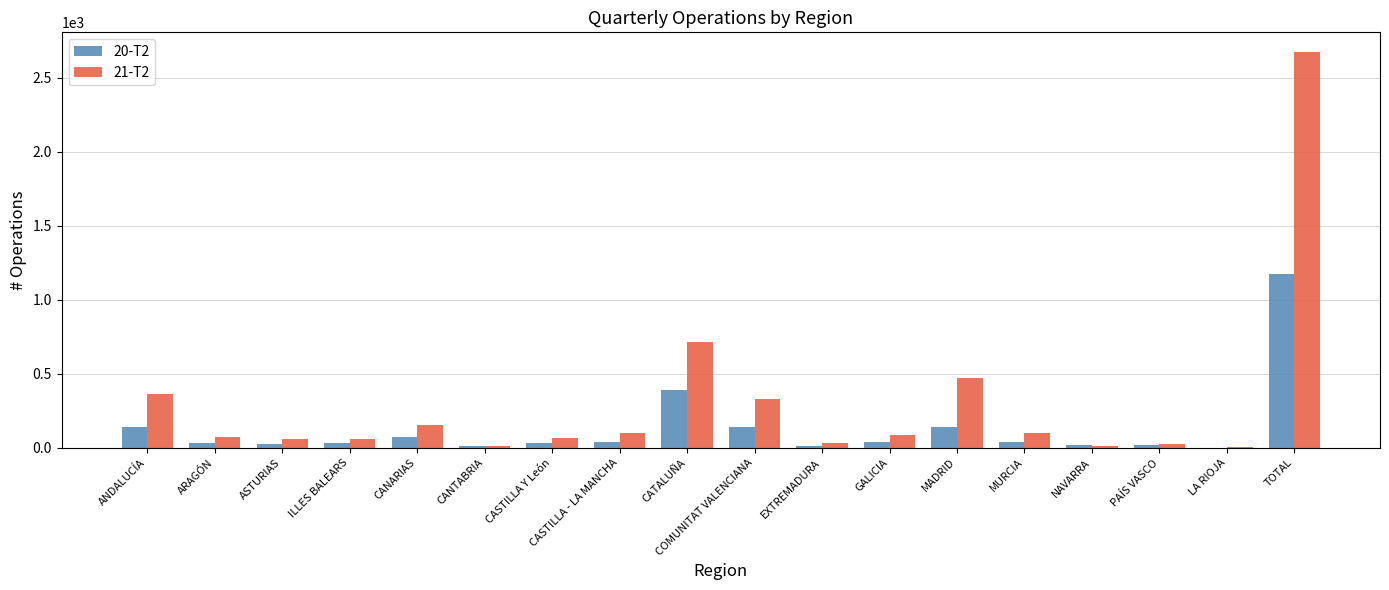

True or false: 21-T2 has a value of 718 at CATALUÑA.

True